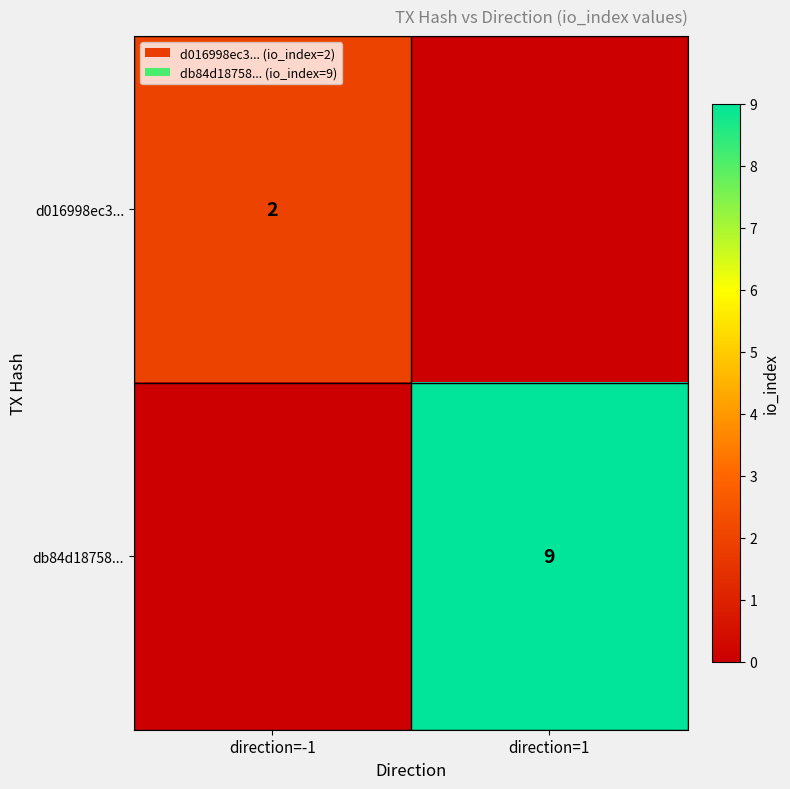

The db84d18758... series shows 9 at direction=1. True or false?

True